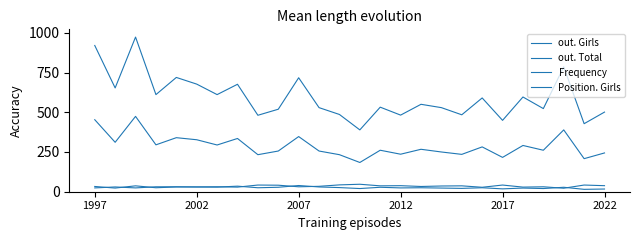

Does the chart have visible grid lines?

No